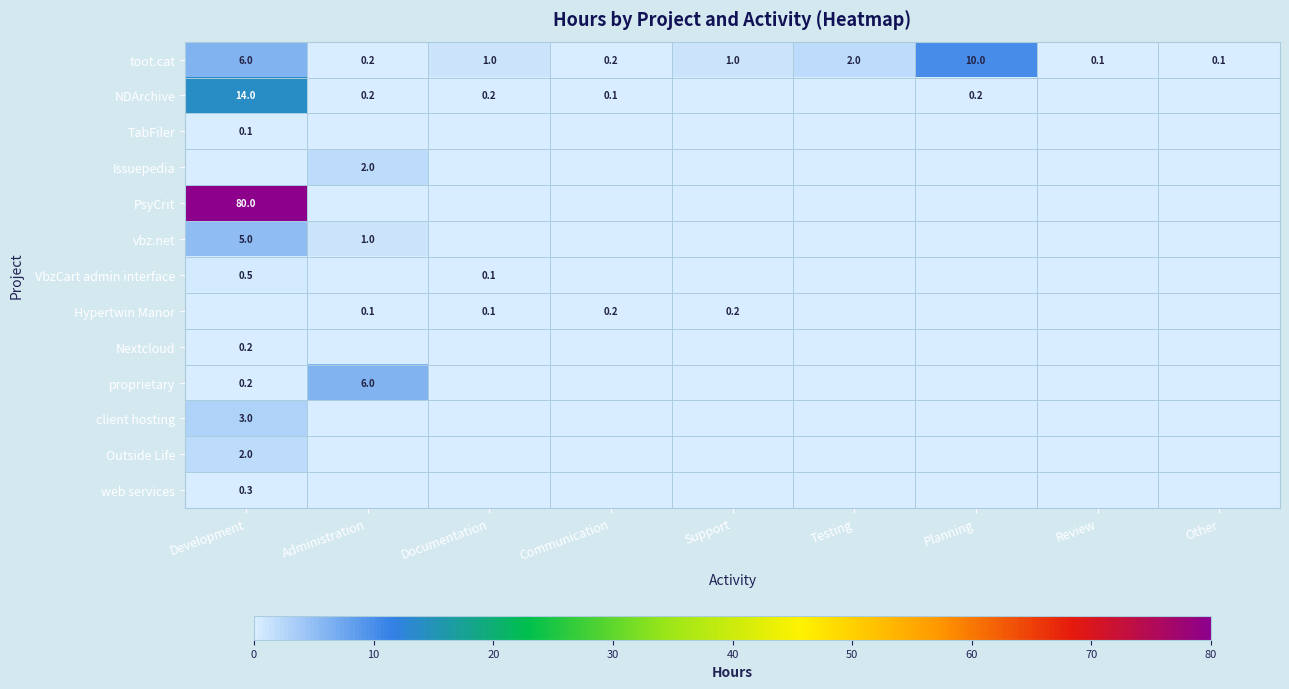

What is the difference between the highest and lowest values at Documentation?

1.0